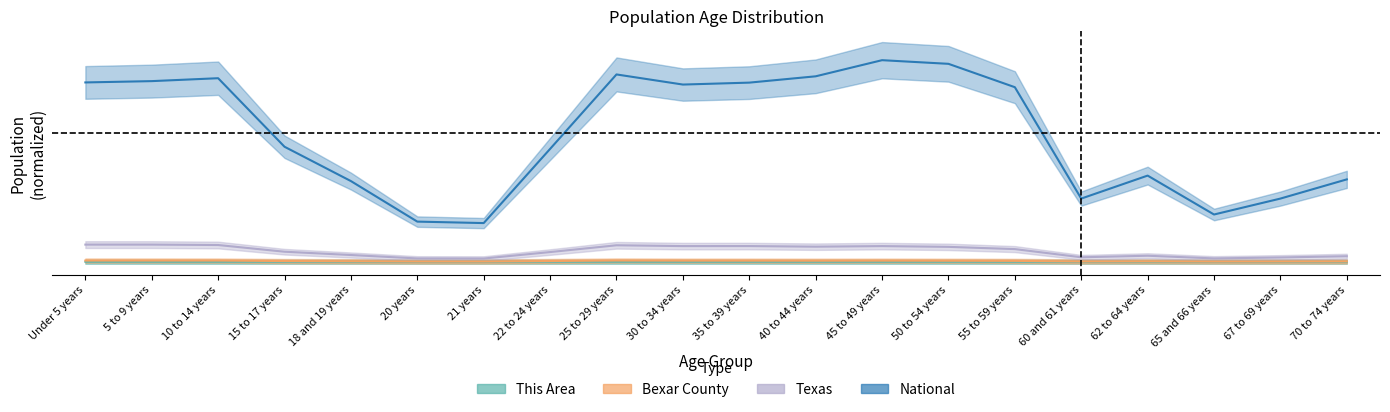

True or false: Texas and This Area cross at least once.

False